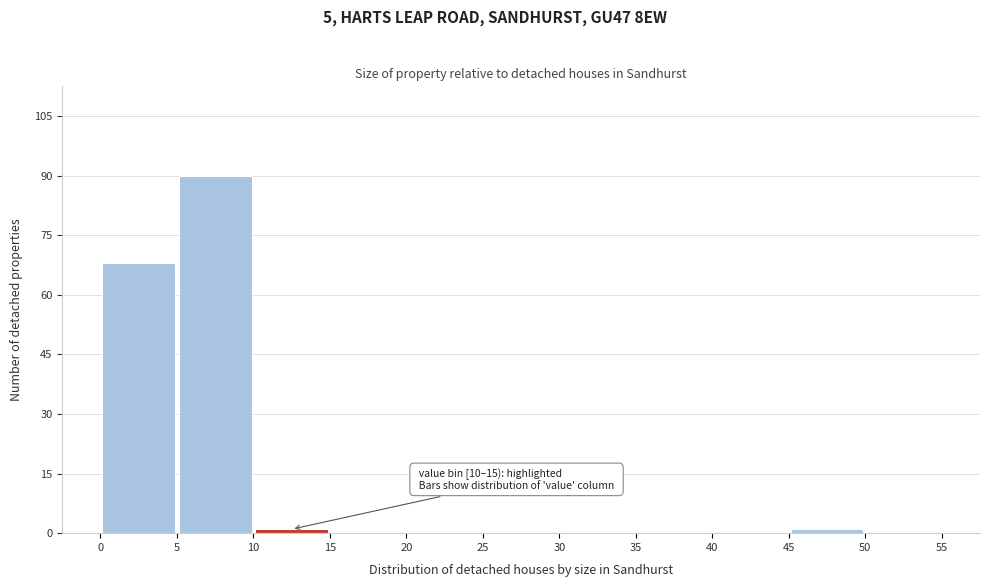

Which range on the x-axis has the tallest bar?

5 to 10